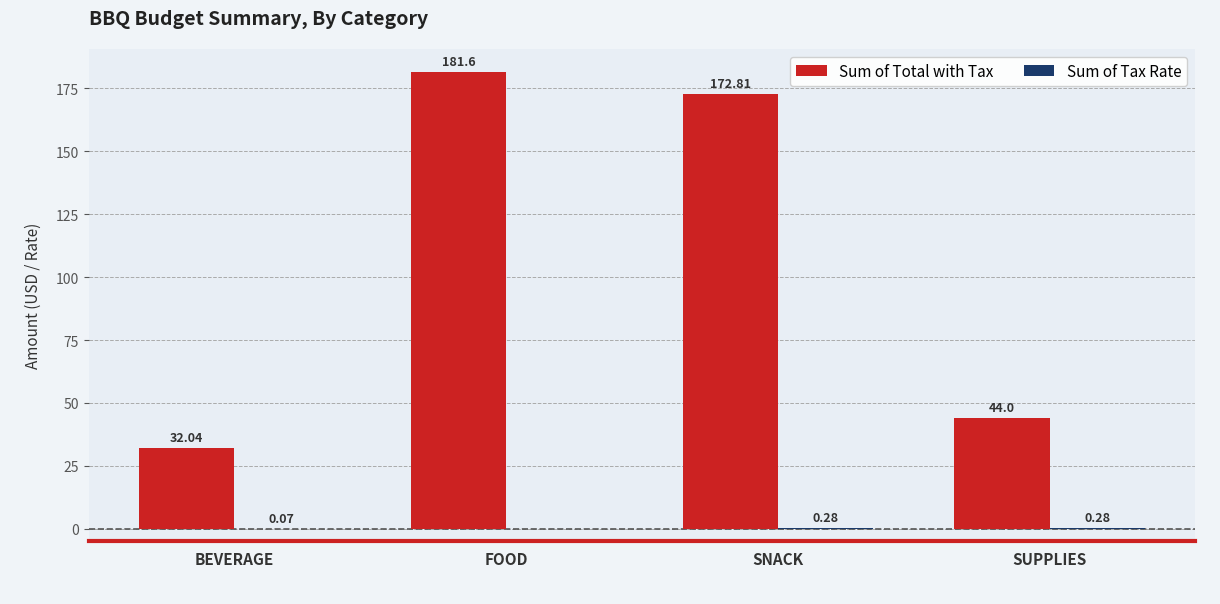

Which label corresponds to the largest value in the chart?

FOOD